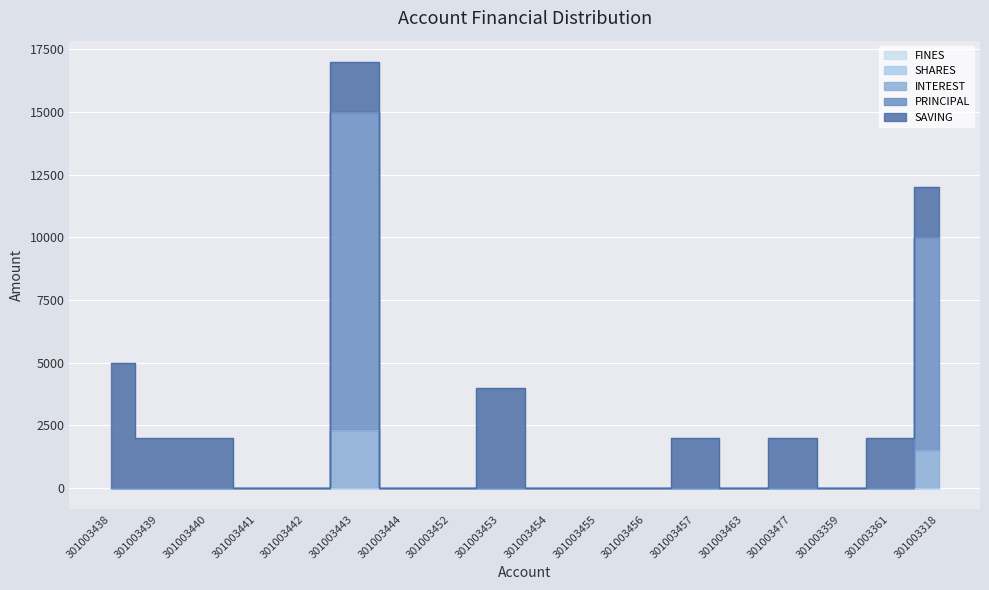

Which series has the largest total across all categories?

SAVING